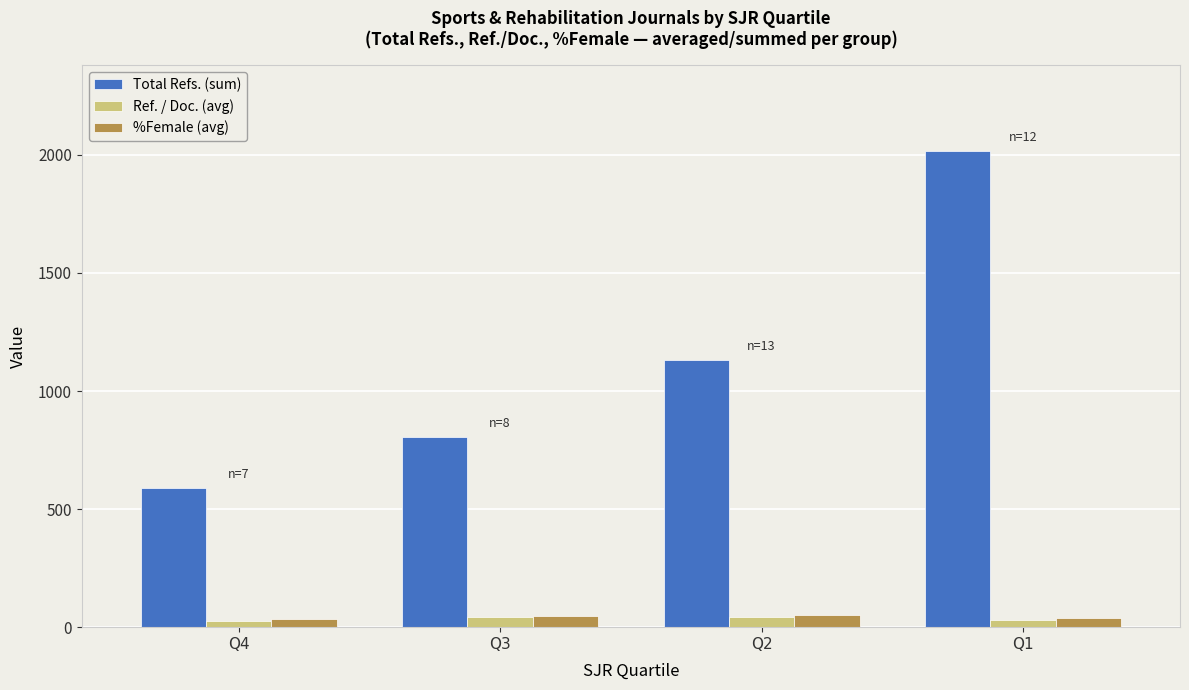

How many data points in %Female (avg) are less than 47?

2